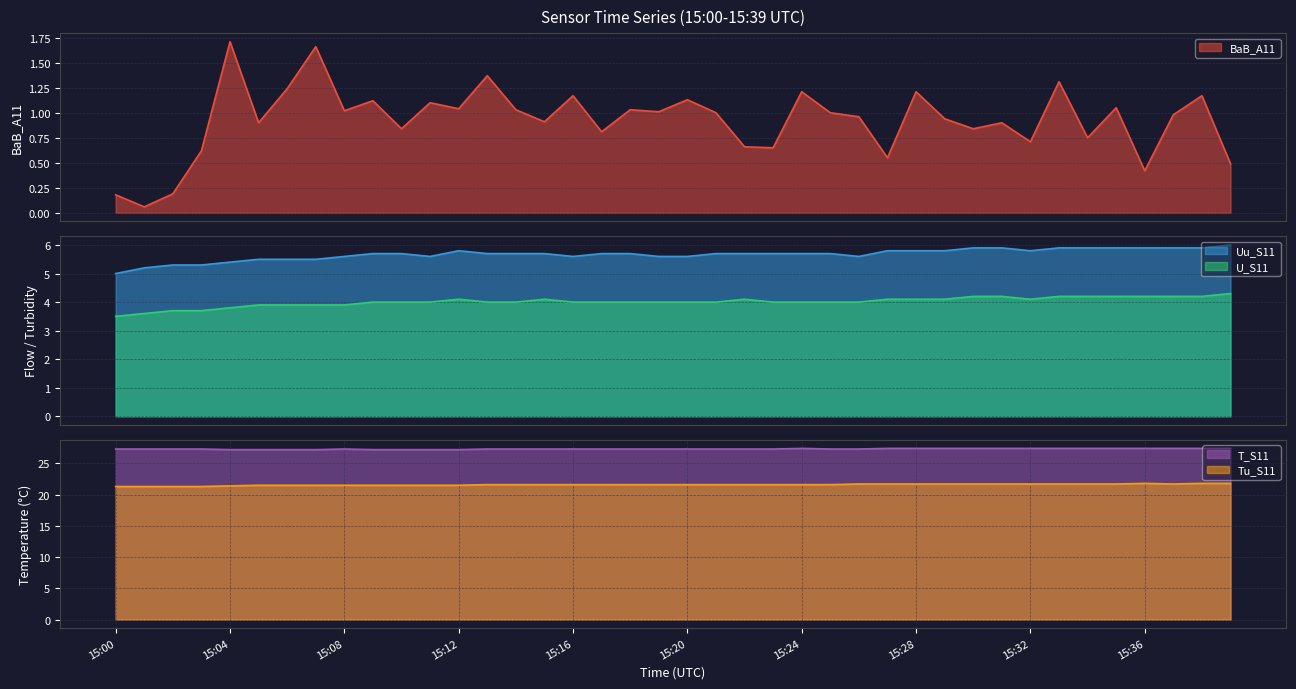

Where does the U_S11 series first go above 4?

15:12